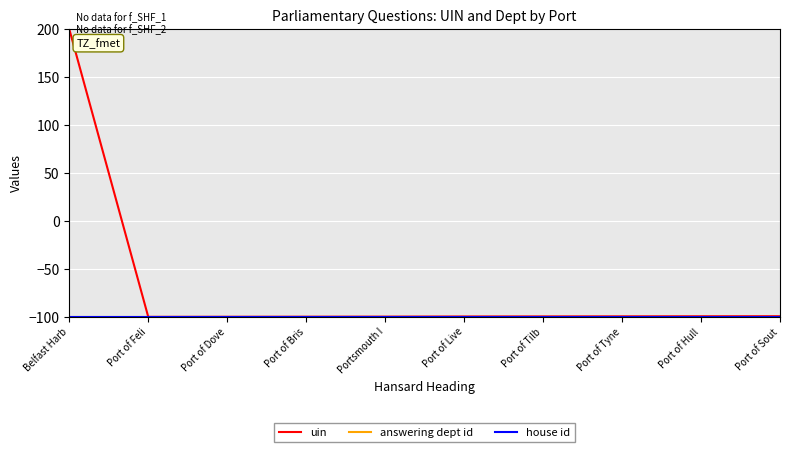

Does the chart have visible grid lines?

Yes